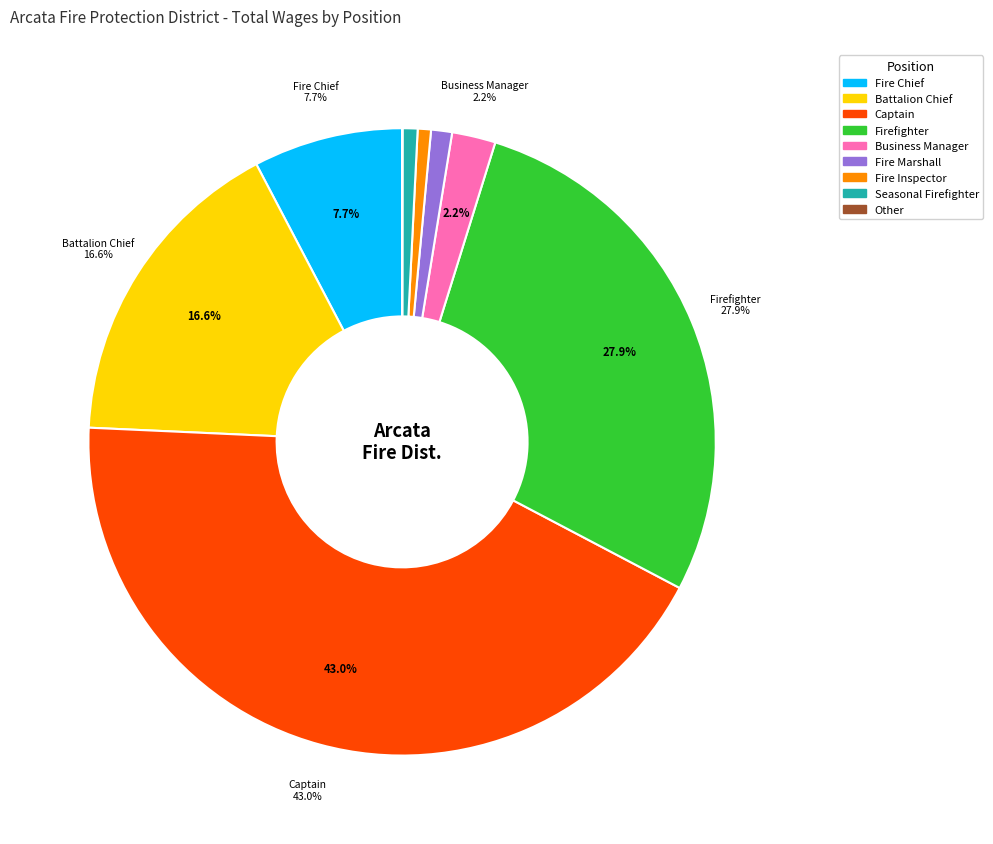

What is the change in value from Fire Marshall to Seasonal Firefighter?

-6288